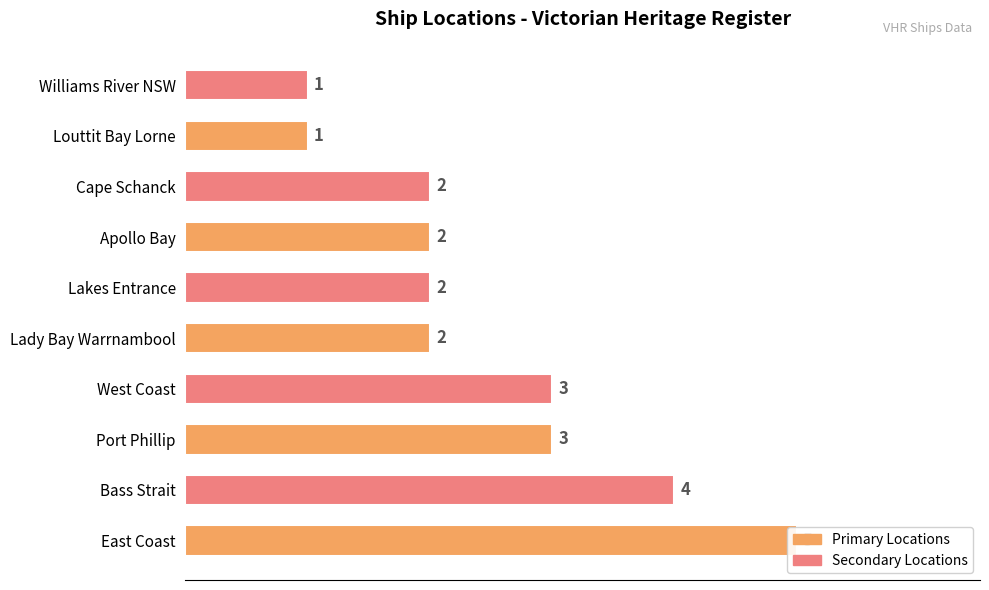

The value at West Coast is 5. True or false?

False